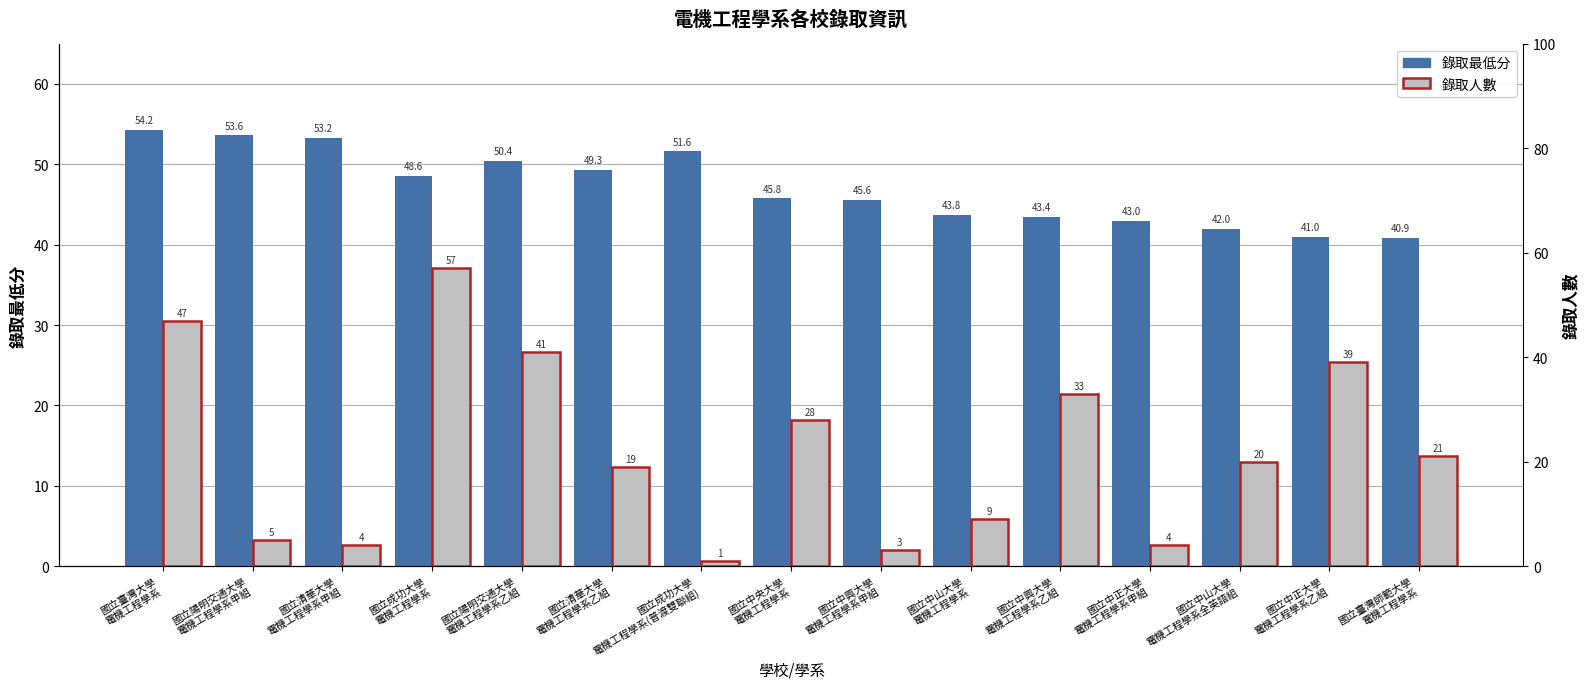

Reading left to right, list all the values displayed in this chart.

錄取最低分: 54.2	53.6	53.2	48.6	50.4	49.3	51.6	45.8	45.6	43.8	43.4	43.0	42.0	41.0	40.9
錄取人數: 47.0	5.0	4.0	57.0	41.0	19.0	1.0	28.0	3.0	9.0	33.0	4.0	20.0	39.0	21.0